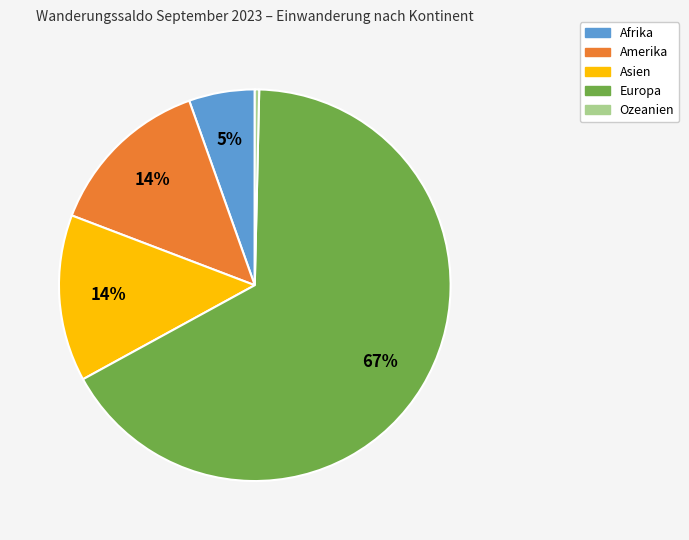

Is the sum of Ozeanien and Amerika greater than half?

No